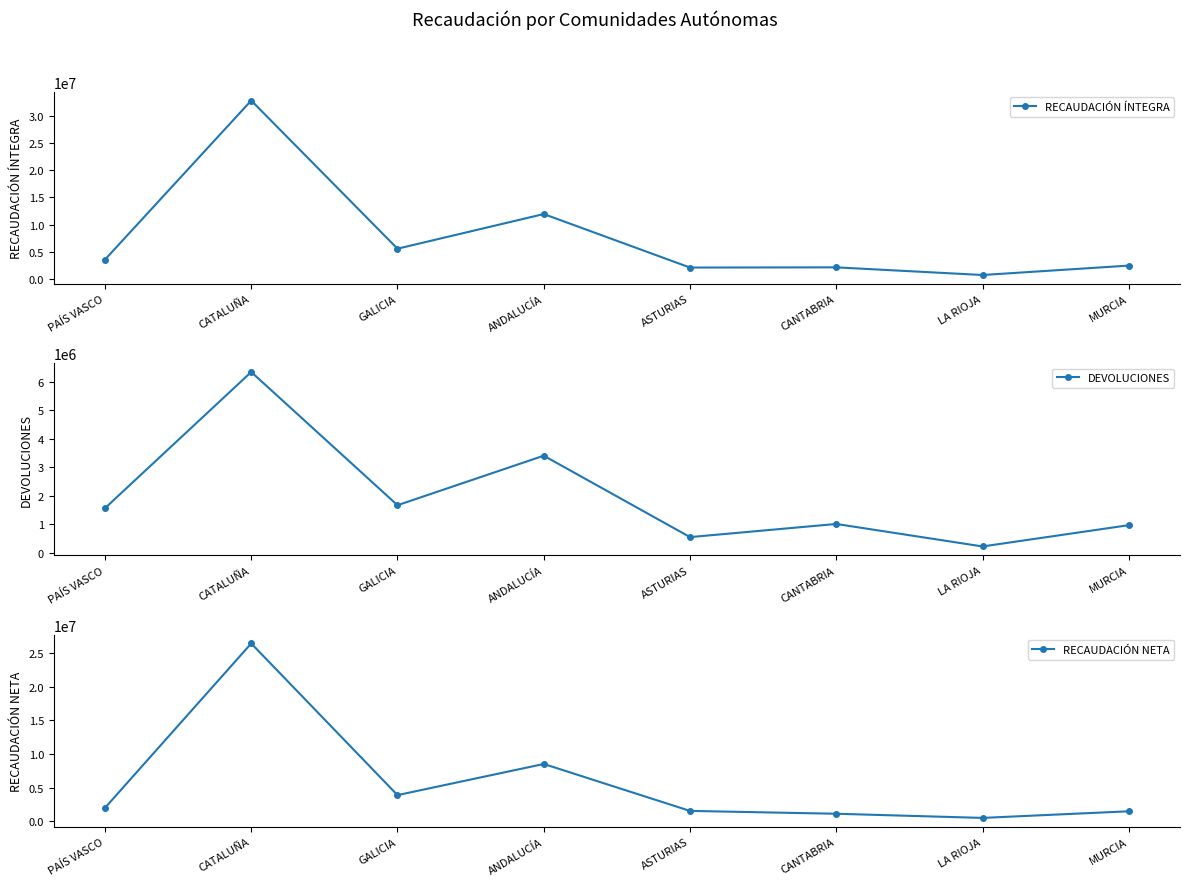

Where does the RECAUDACIÓN NETA series first go above 1996894?

CATALUÑA